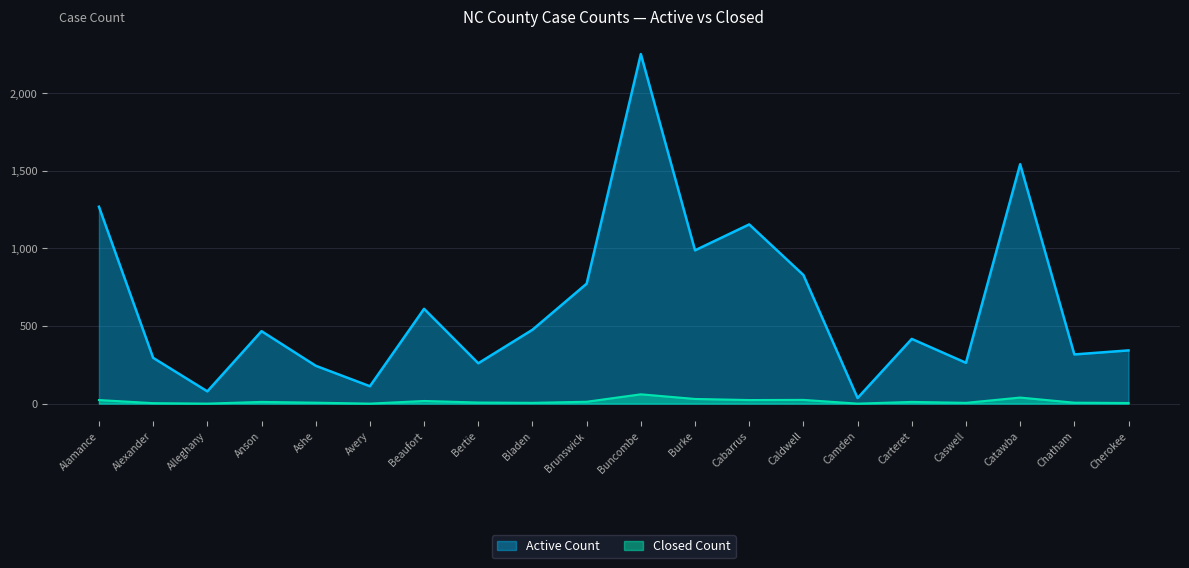

What value does the Active Count series have at Burke?

988